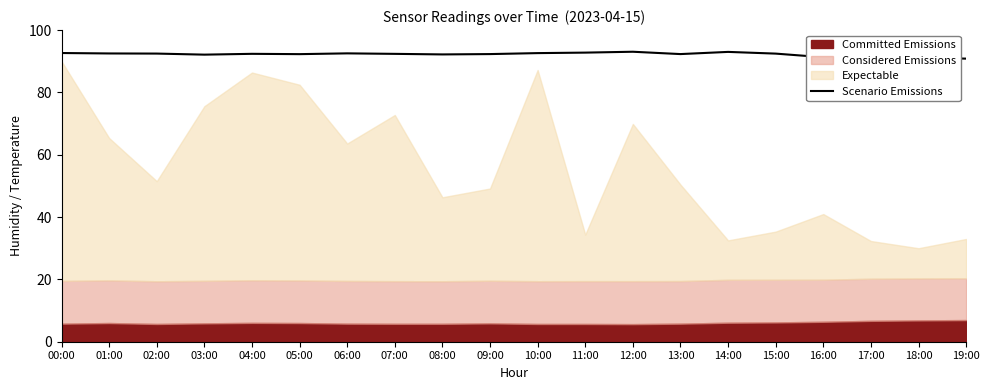

Is it true that Scenario Emissions equals 92.4 at 07:00?

True